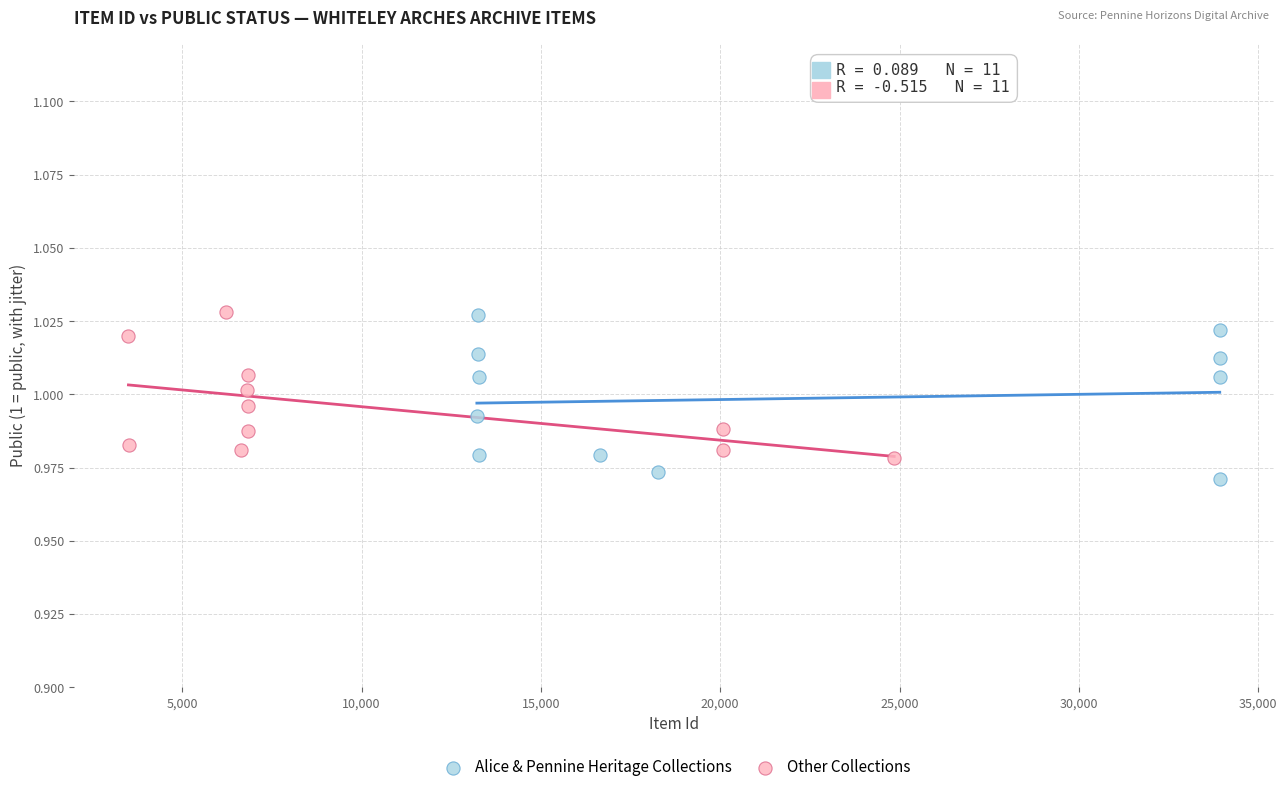

What are all the series names shown in the legend?

Alice & Pennine Heritage Collections, Other Collections